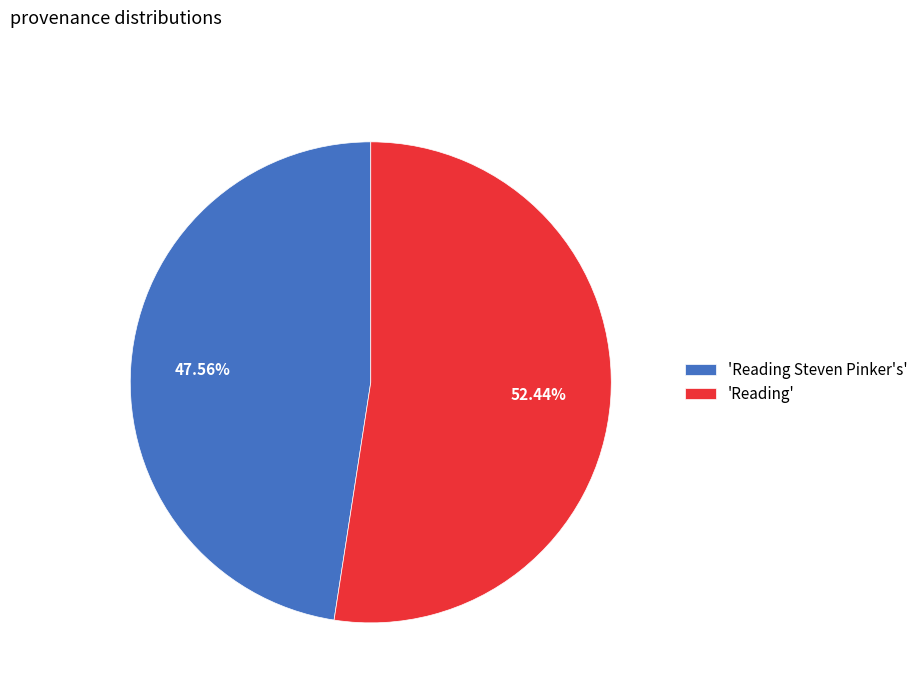

Rank the categories by value from highest to lowest.

'Reading', 'Reading Steven Pinker's'